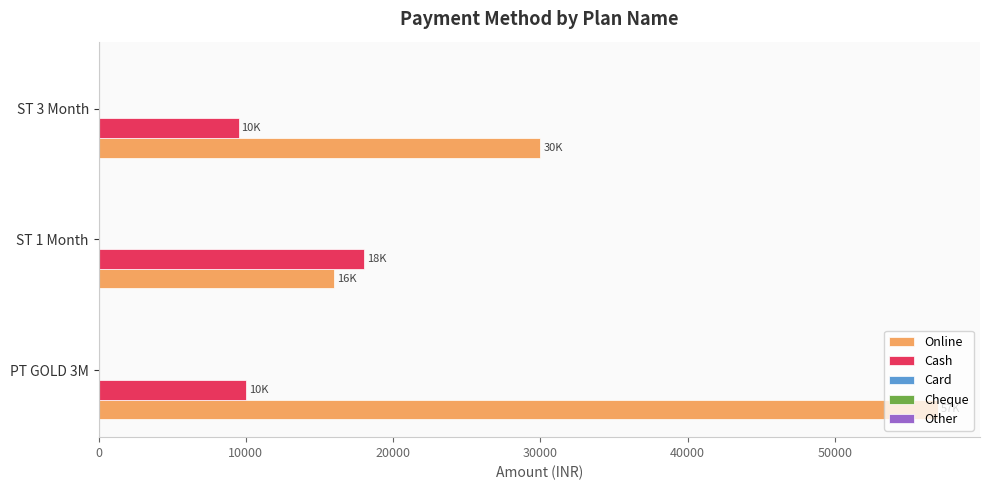

At how many categories does at least one series exceed 43788?

1